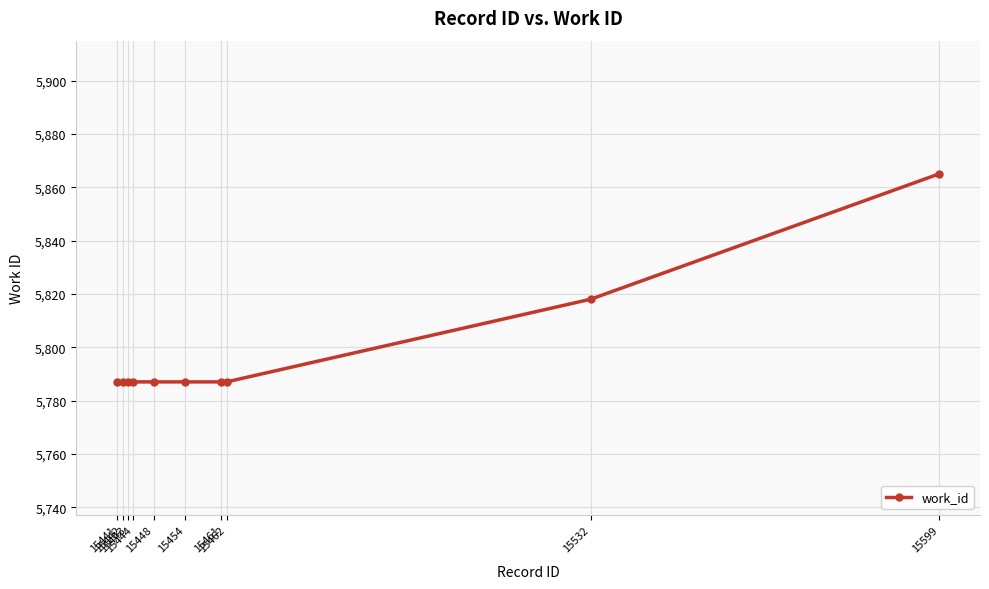

The value at 15442 is 5787. True or false?

True